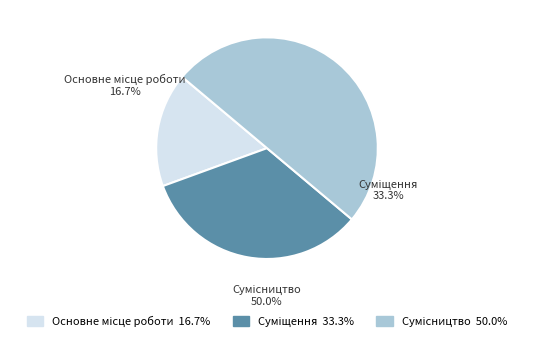

Is there a majority slice in this chart?

No